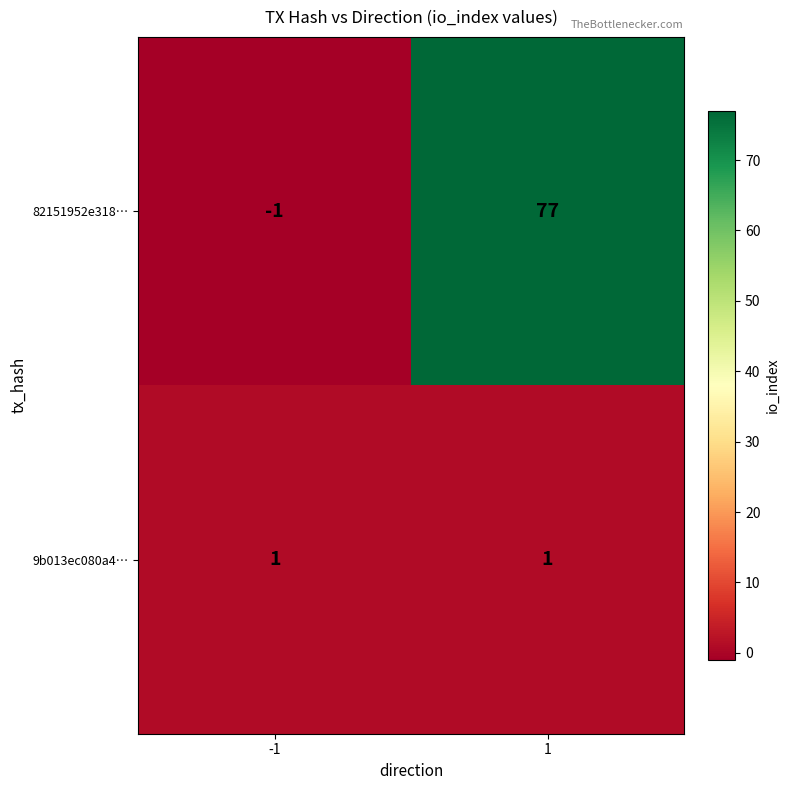

What is the smallest value displayed?

-1